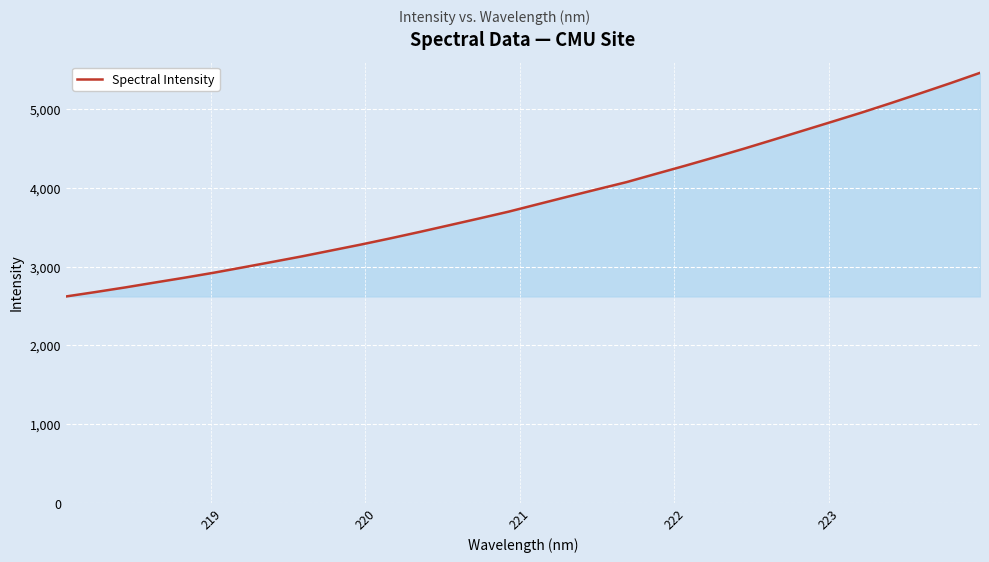

What is the maximum value shown in the chart?

5459.6